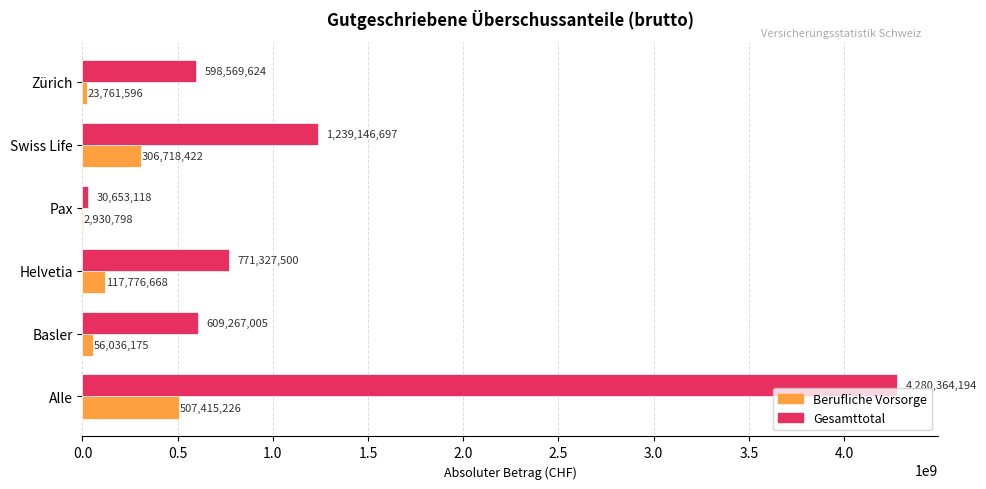

At which category does the chart reach its peak across all series?

Alle